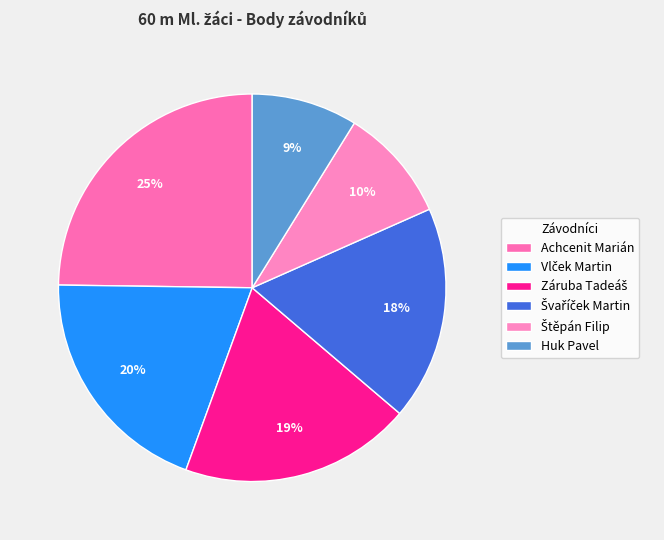

Combined, do Achcenit Marián and Huk Pavel account for over 50%?

No